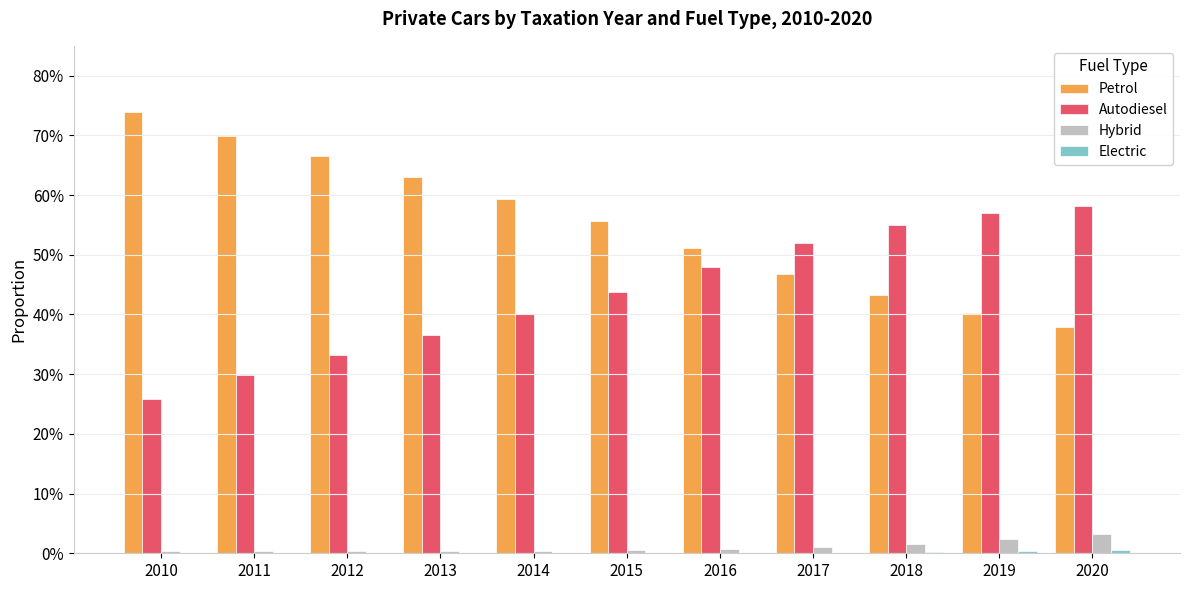

True or false: Autodiesel has a value of 0.6 at 2014.

False